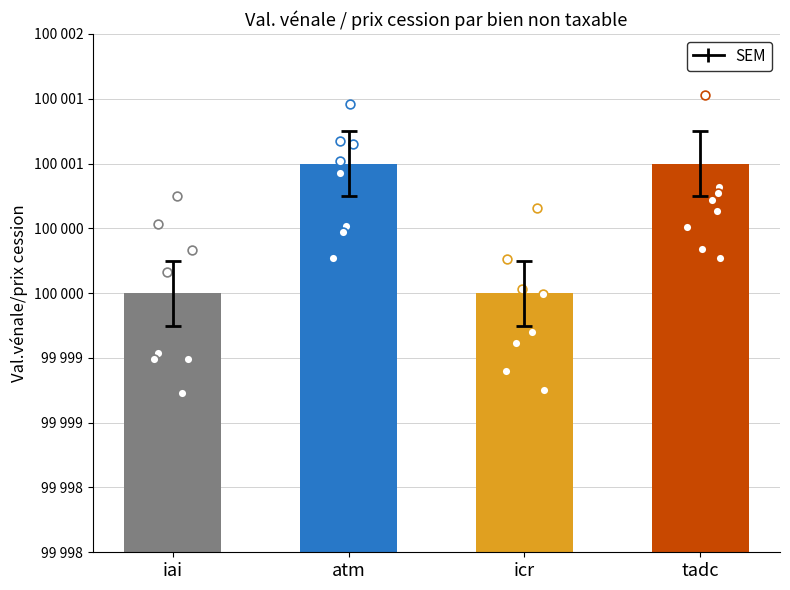

Approximately how many times larger is the value at tadc compared to atm?

1.0